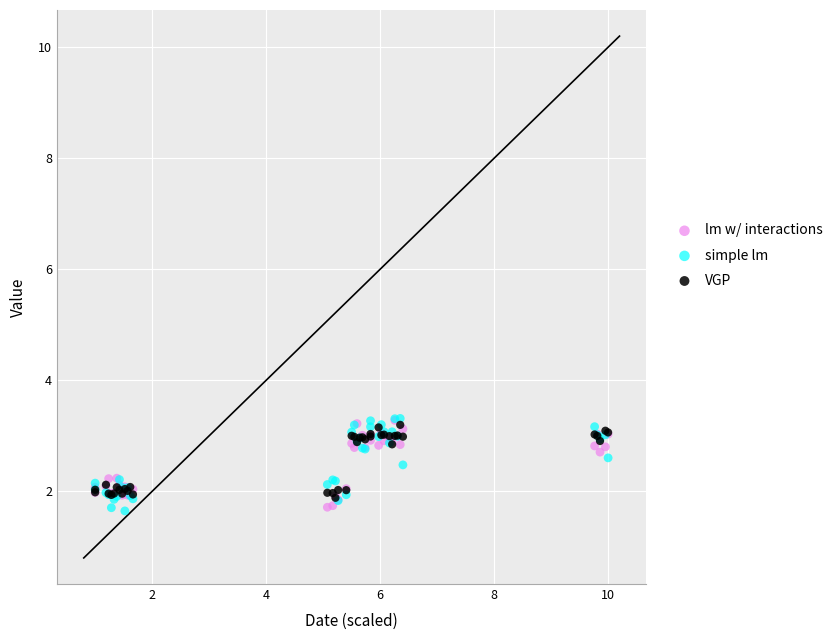

What are all the series names shown in the legend?

lm w/ interactions, simple lm, VGP